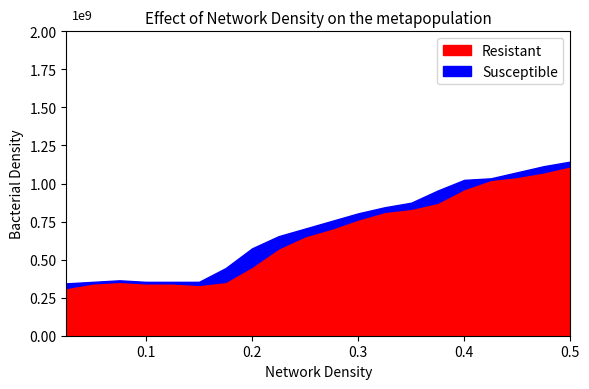

What are all the series names shown in the legend?

Resistant, Susceptible